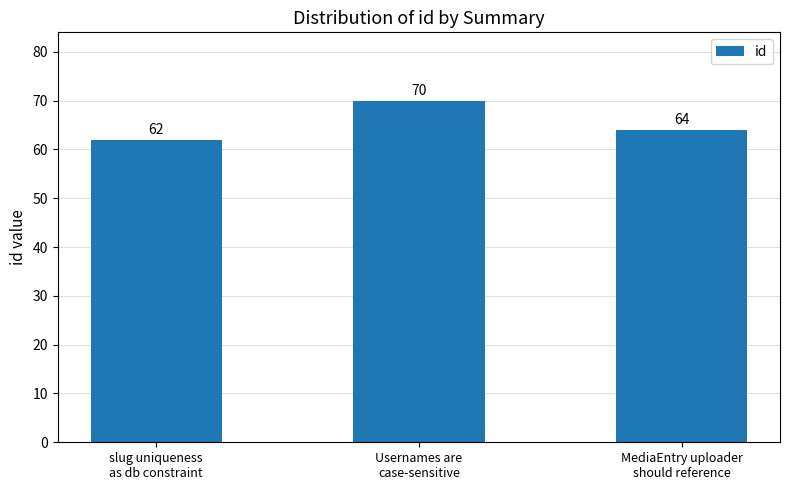

What value does the data have at Usernames are
case-sensitive?

70